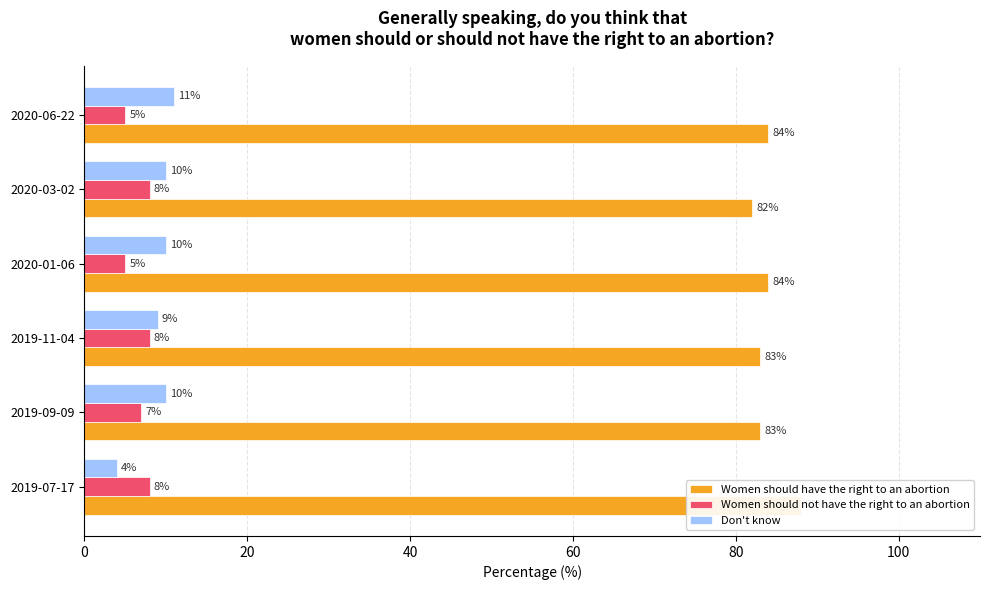

Rank the series by their maximum value, from highest to lowest.

Women should have the right to an abortion, Don't know, Women should not have the right to an abortion